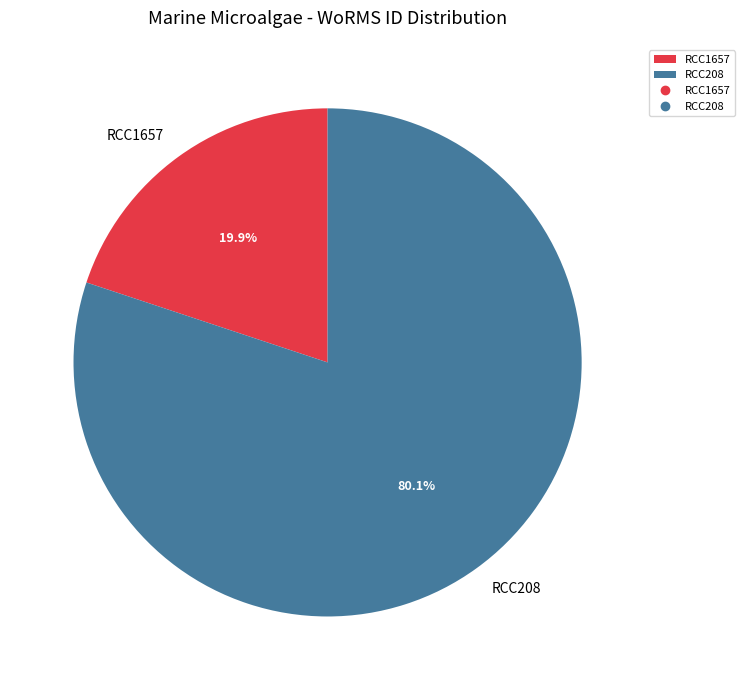

To the nearest percent, what is the difference between the RCC208 and RCC1657 slice percentages?

60%